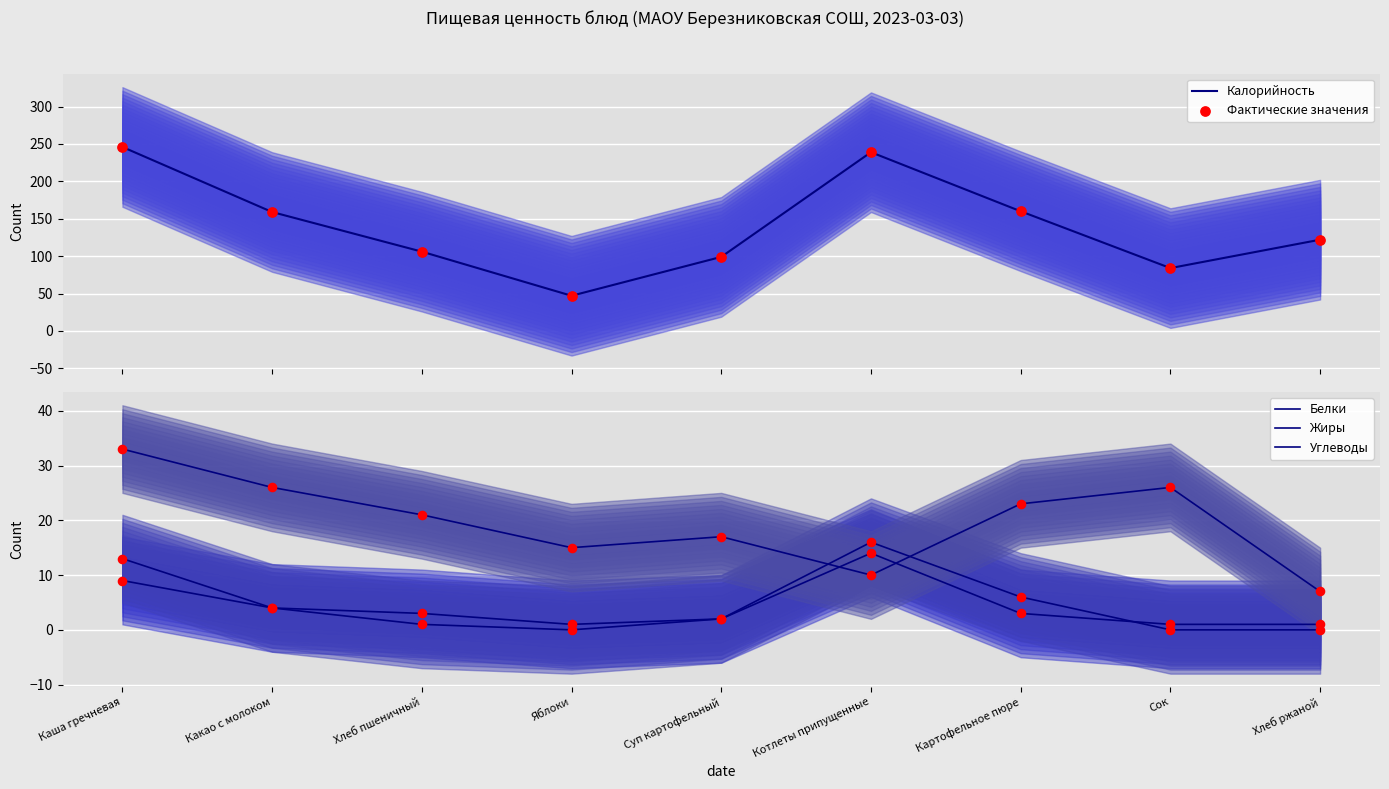

At which category is the sum across all series the highest?

Каша гречневая